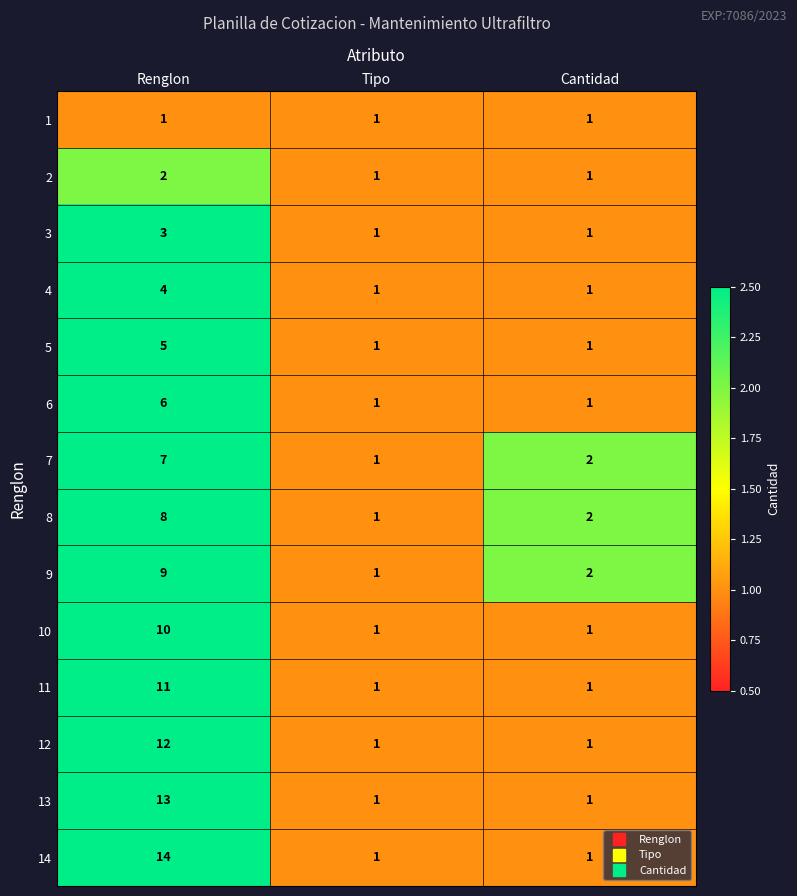

What is the spread (max minus min) of values at Renglon?

13